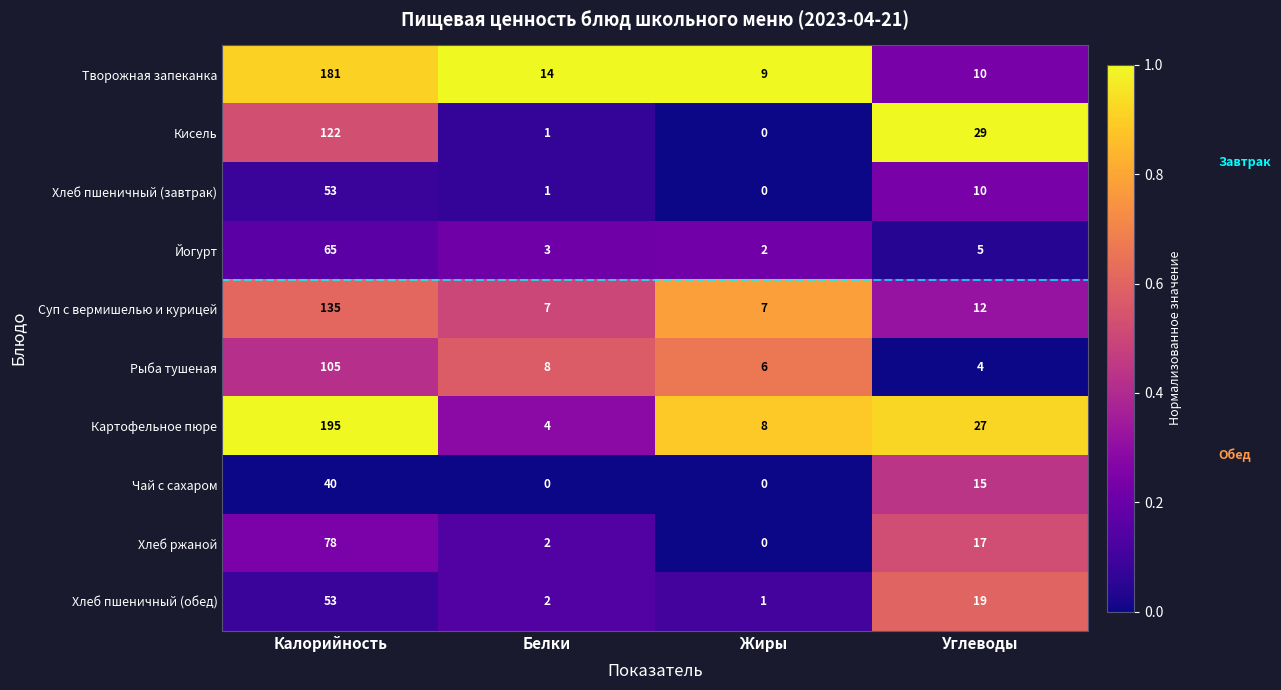

Which series has the largest range (max minus min)?

Картофельное пюре